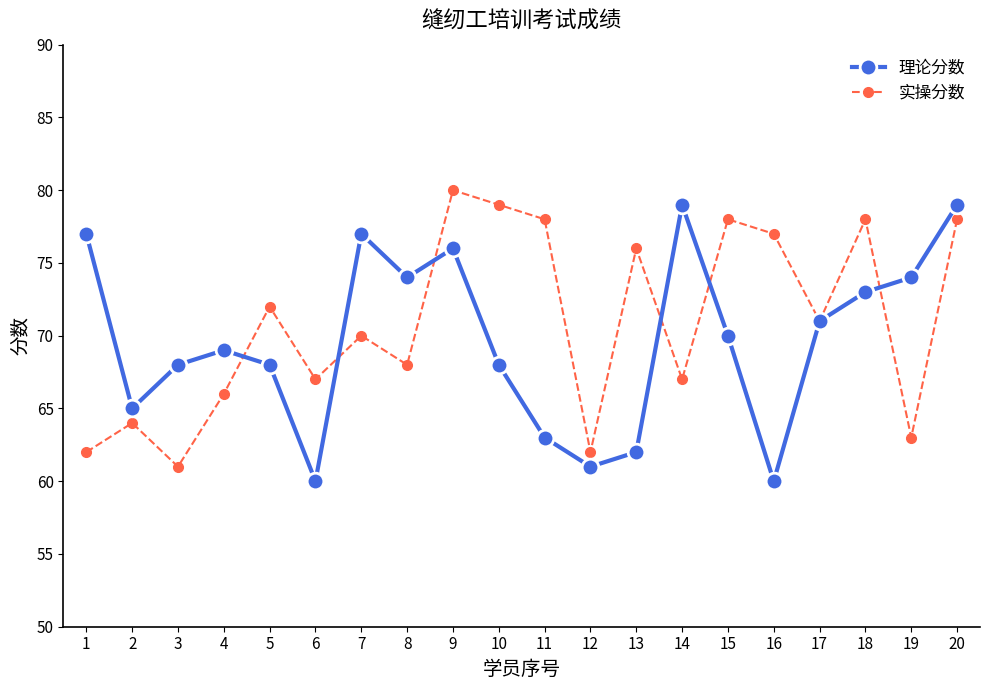

What are all the series names shown in the legend?

理论分数, 实操分数